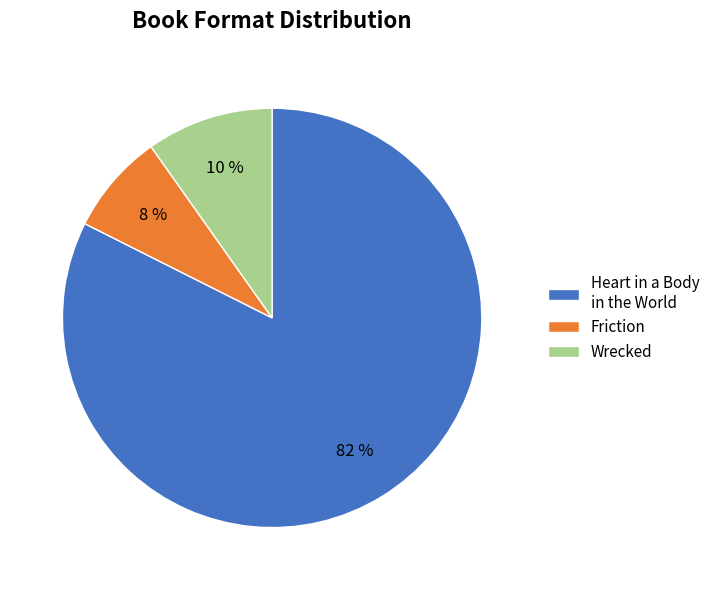

The Wrecked slice represents 10% of the pie. True or false?

True